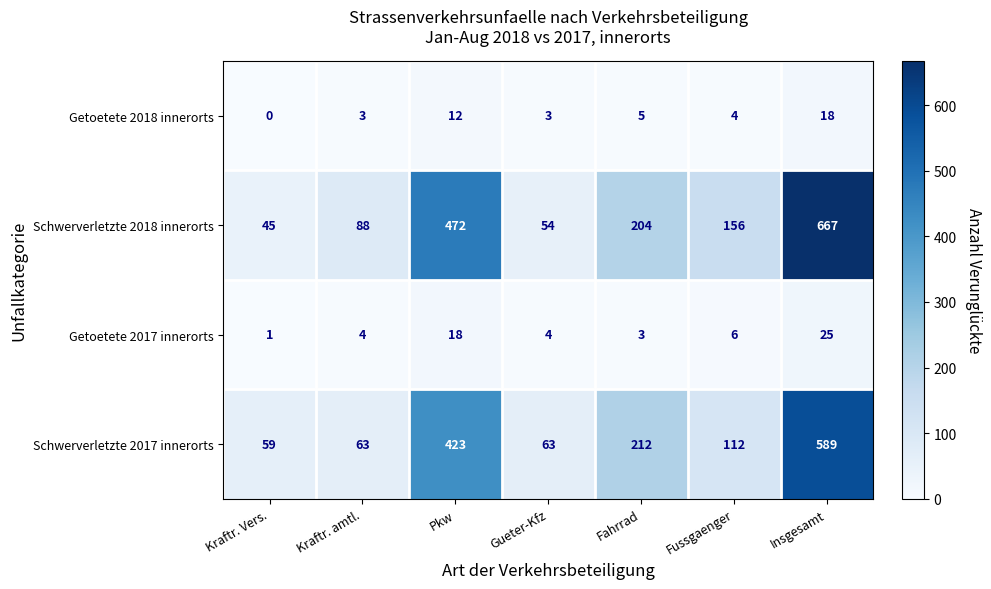

List the series in order of their peak value, lowest first.

Getoetete 2018 innerorts, Getoetete 2017 innerorts, Schwerverletzte 2017 innerorts, Schwerverletzte 2018 innerorts